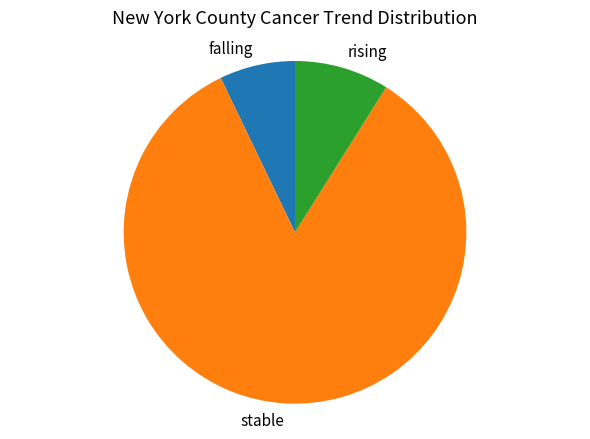

What is the majority slice?

stable